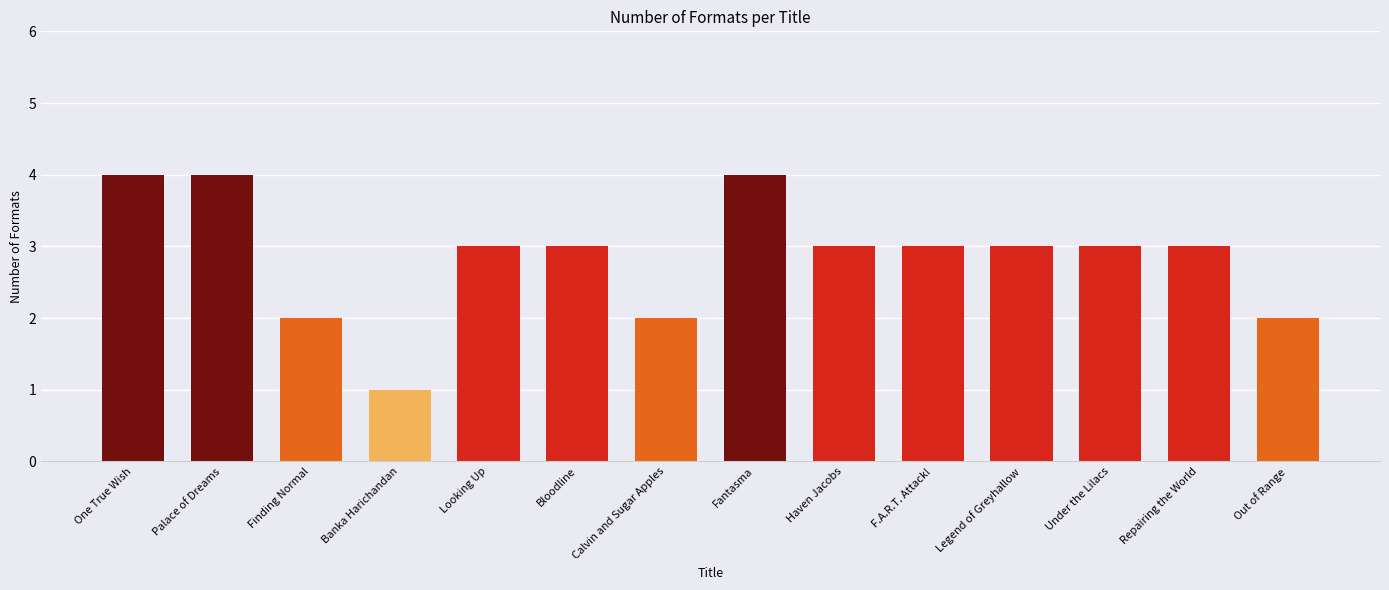

The value at Banka Harichandan is 1. True or false?

True